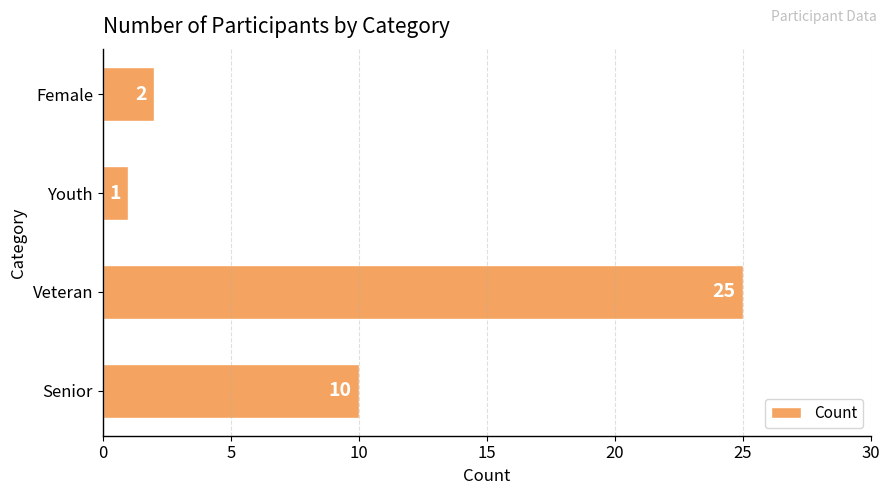

Count the number of data series in this chart.

1